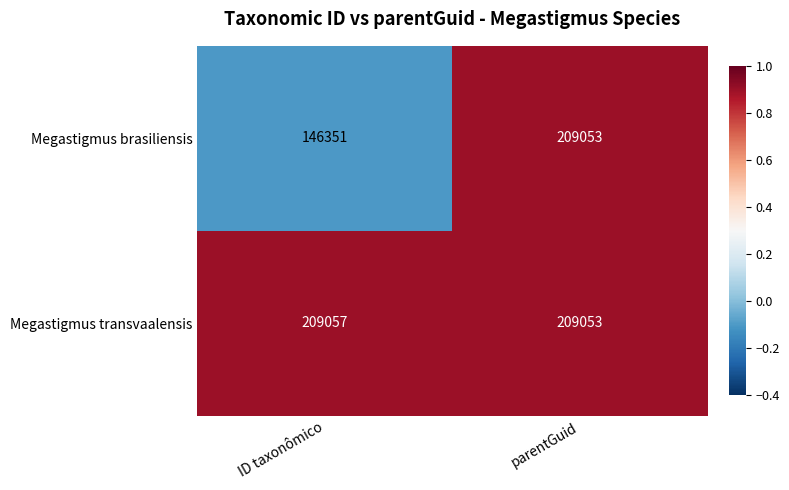

Rank the series by their average value, from highest to lowest.

Megastigmus transvaalensis, Megastigmus brasiliensis